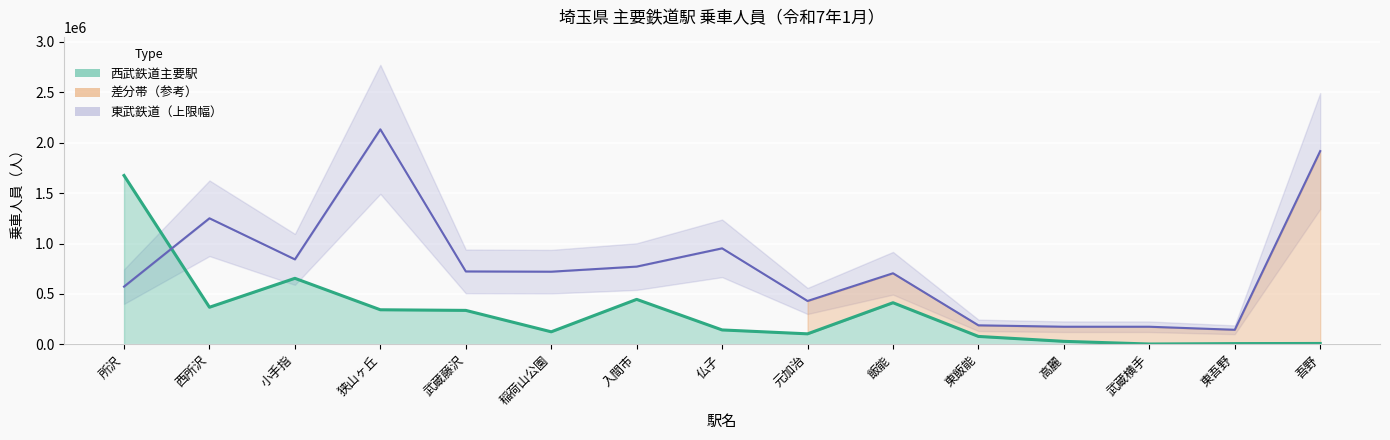

Which series changed the most between 西所沢 and 武蔵横手?

東武鉄道参考